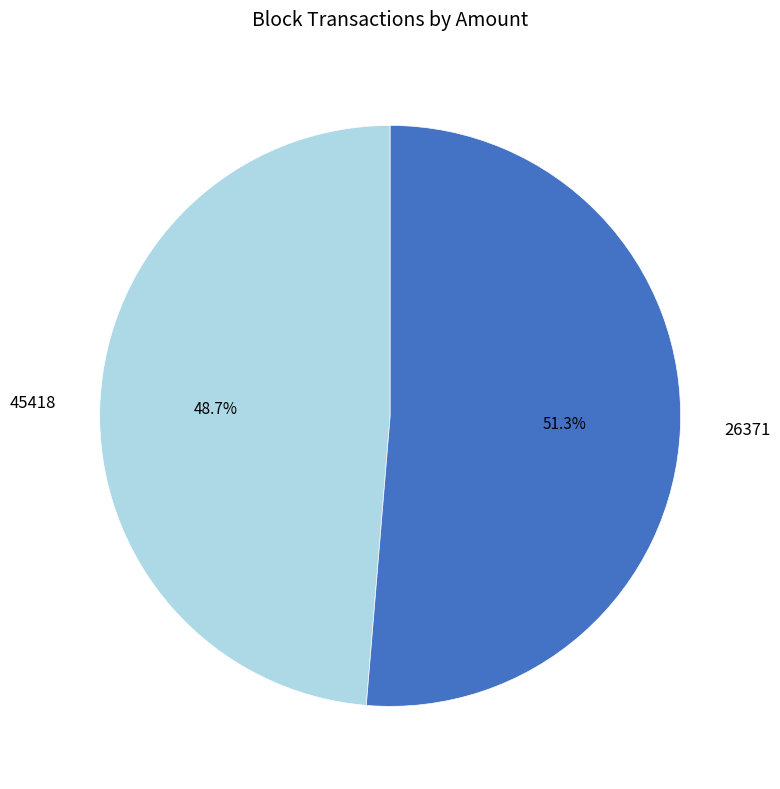

What is the total percentage of 26371 and 45418?

100.0%